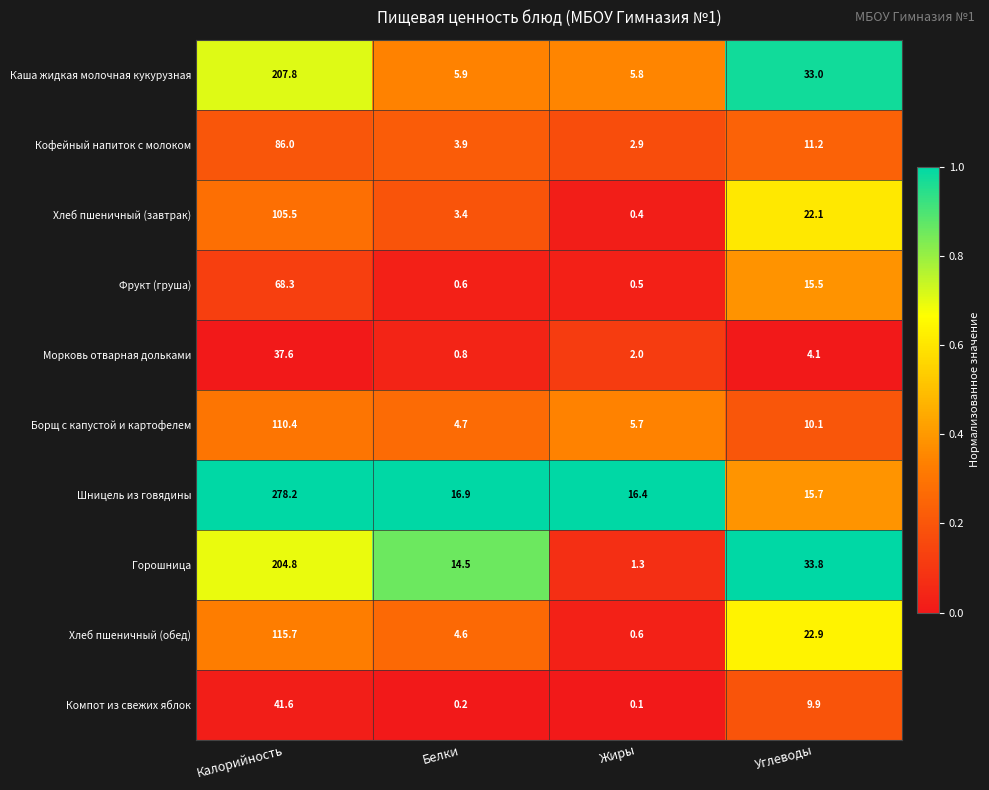

Rank the series at Углеводы from highest to lowest value.

Горошница, Каша жидкая молочная кукурузная, Хлеб пшеничный (обед), Хлеб пшеничный (завтрак), Шницель из говядины, Фрукт (груша), Кофейный напиток с молоком, Борщ с капустой и картофелем, Компот из свежих яблок, Морковь отварная дольками